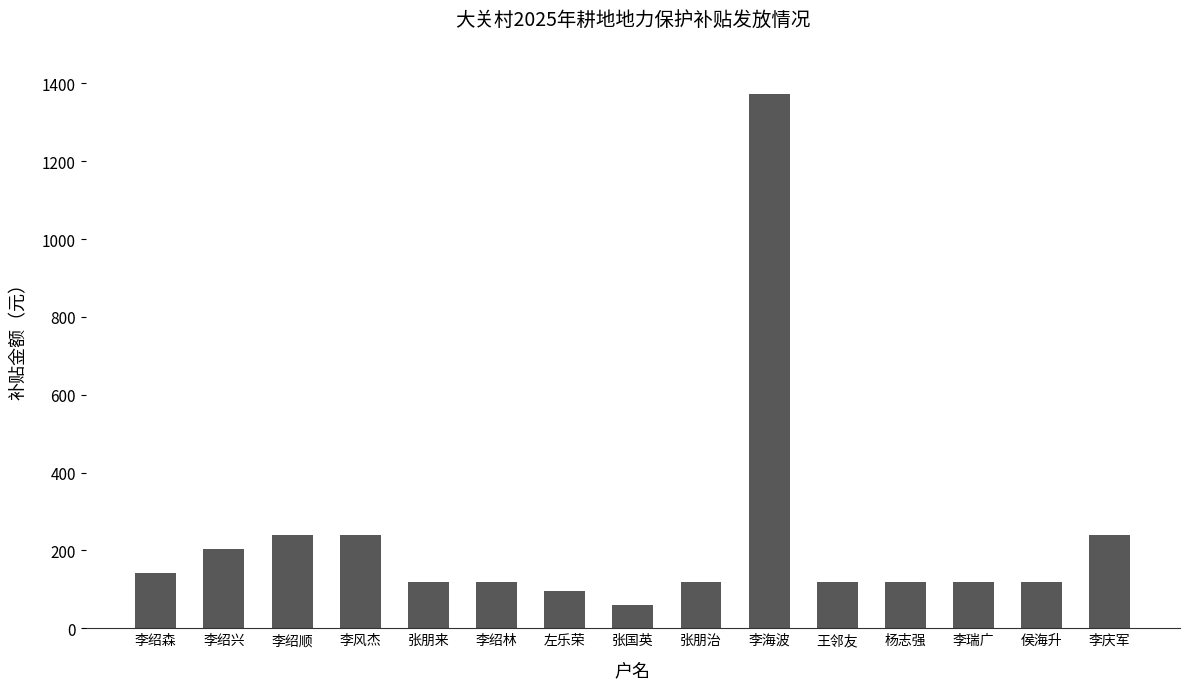

What position from the right is 李海波?

6